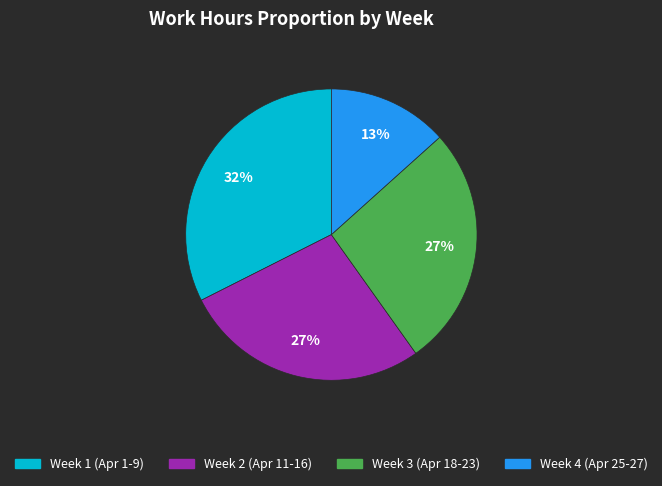

To the nearest percent, what is the difference between the largest and smallest slice percentages?

19%